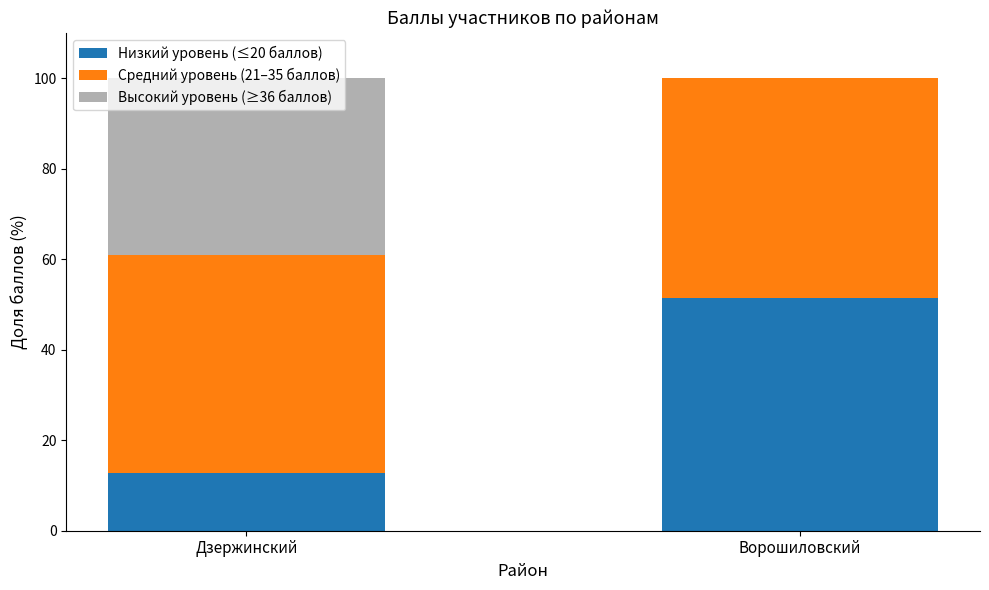

What is the total value across all series at Дзержинский?

100.0